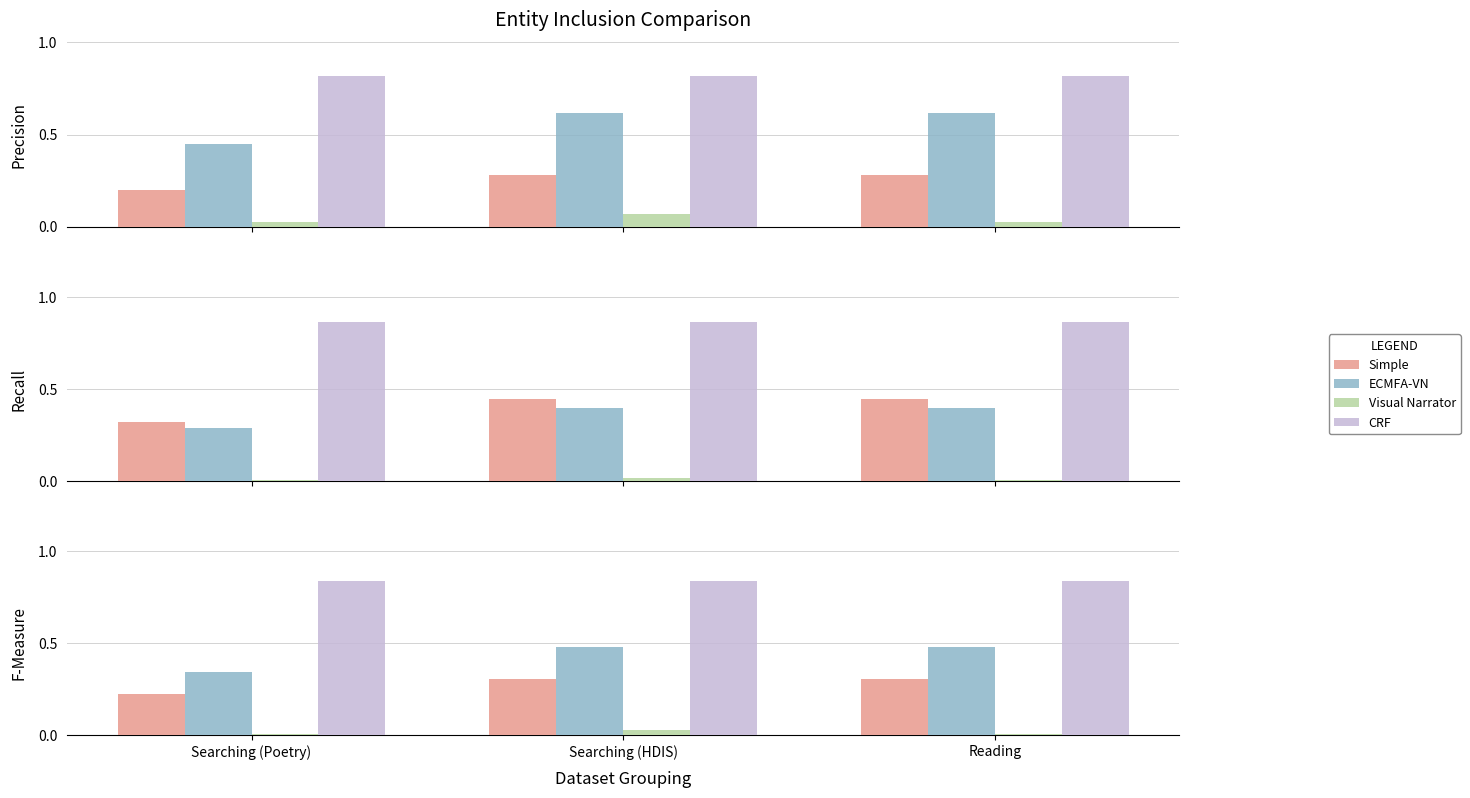

Reading left to right, extract all data points from this chart.

Simple: 0.2	0.3	0.3
ECMFA-VN: 0.3	0.5	0.5
Visual Narrator: 0.0	0.0	0.0
CRF: 0.8	0.8	0.8